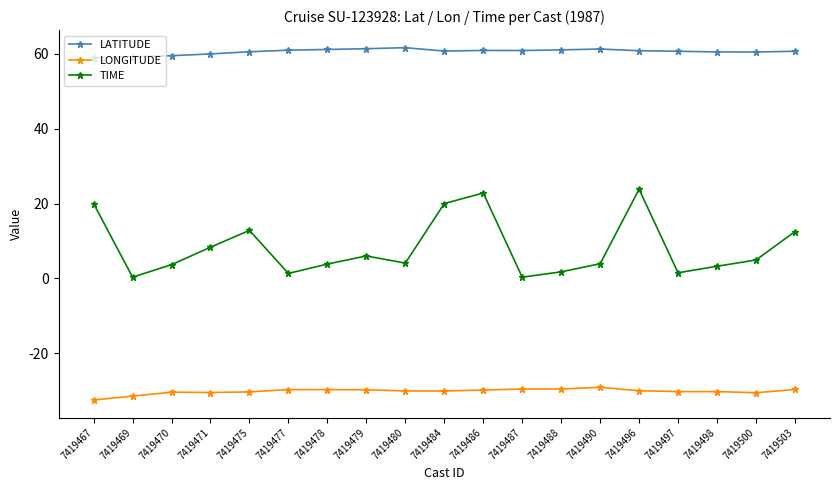

The value of LONGITUDE at 7419484 is -30.1. True or false?

True